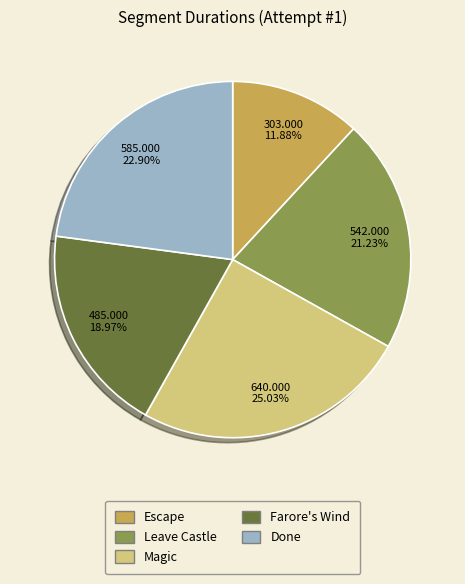

Is it true that Farore's Wind is 5% of the pie?

False